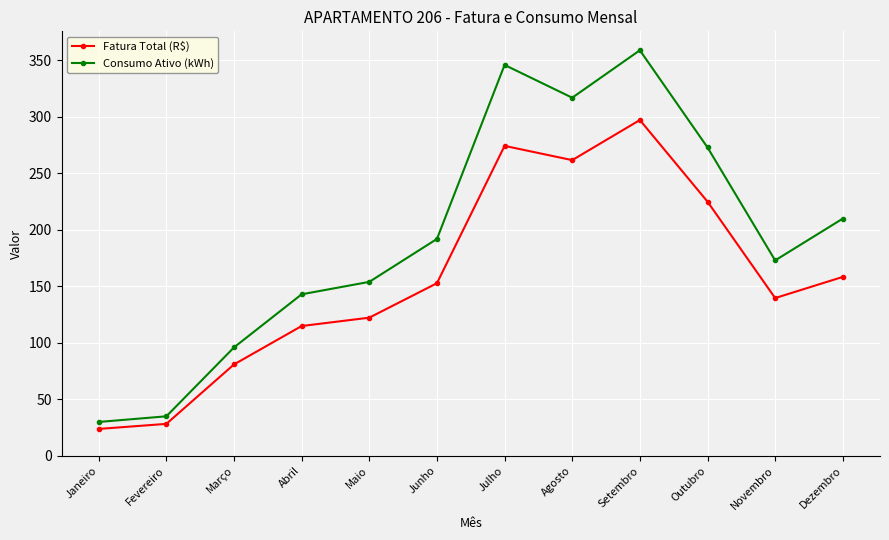

What is the total value across all series at Dezembro?

368.4